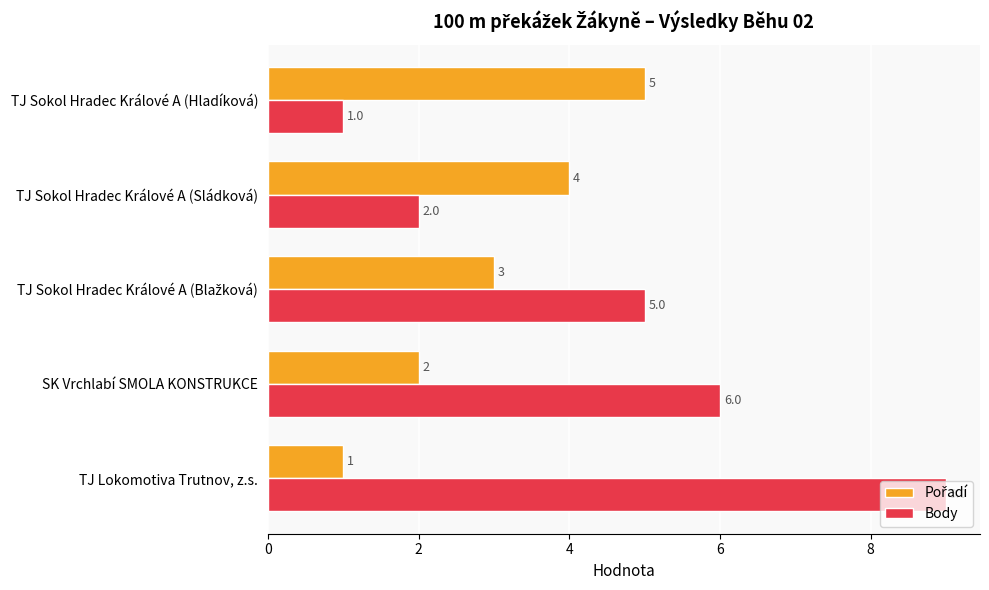

Count the number of categories in the chart.

5